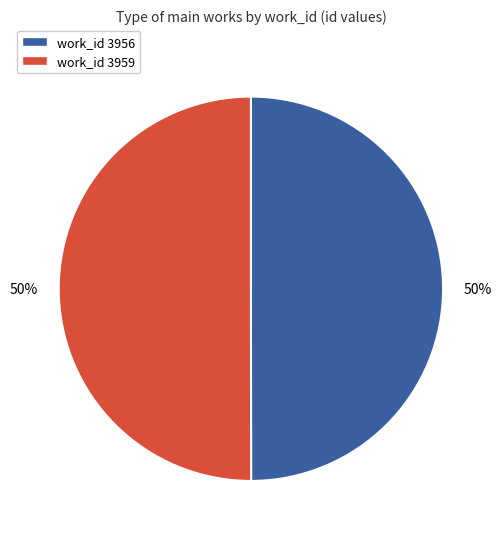

Combined, do work_id 3959 and work_id 3956 account for over 50%?

Yes